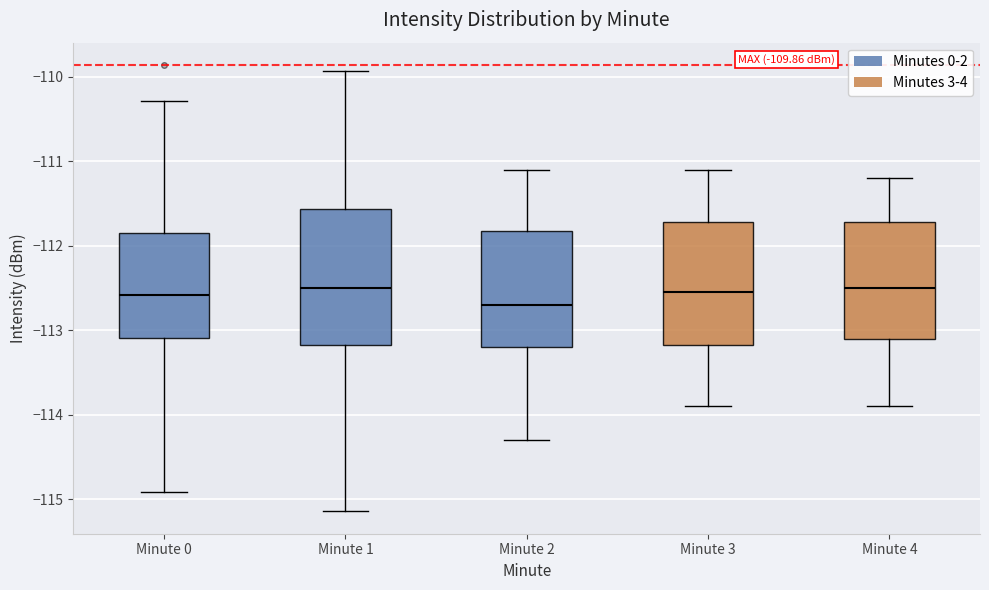

Comparing the boxes themselves (not the whiskers), which one is the tallest?

Minute 1